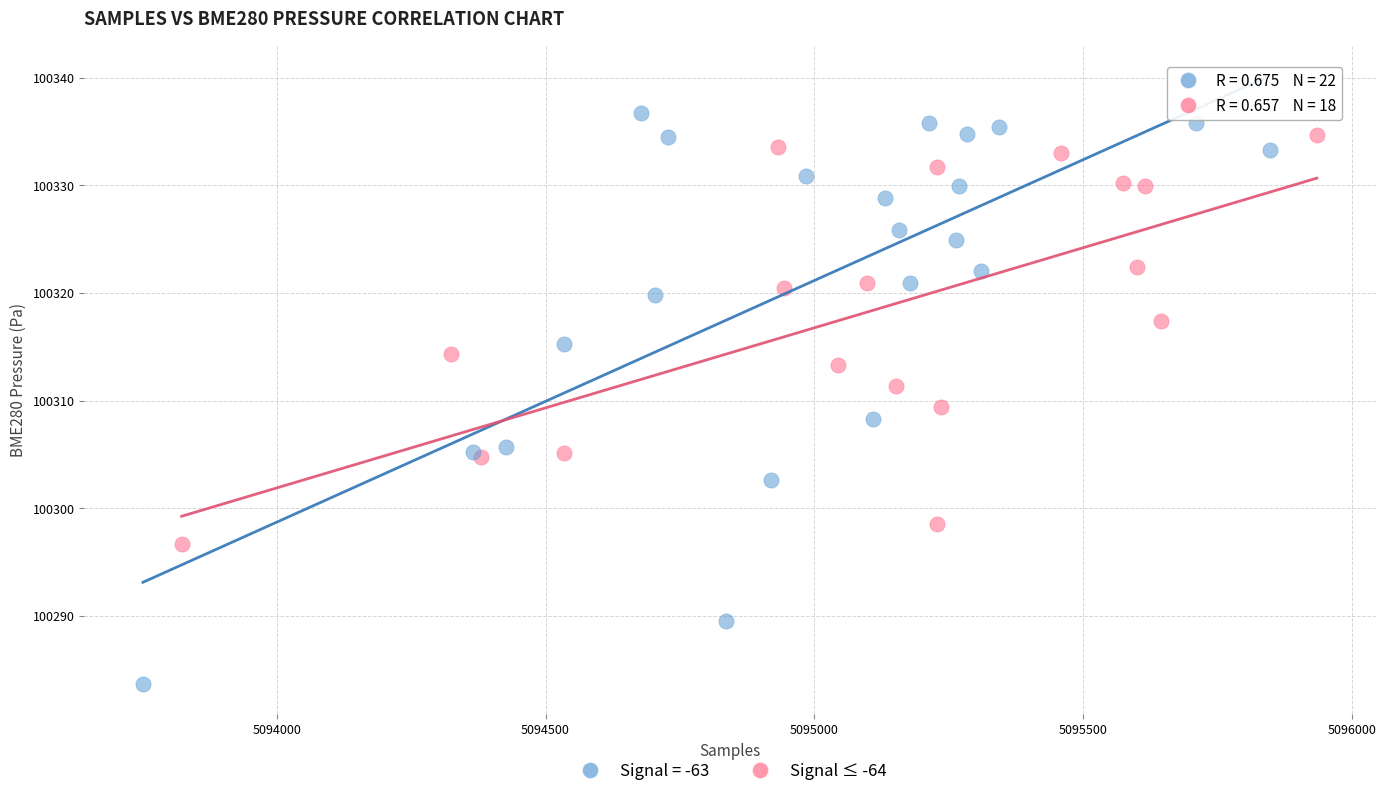

Which series has the largest Y range (max minus min)?

Signal = -63